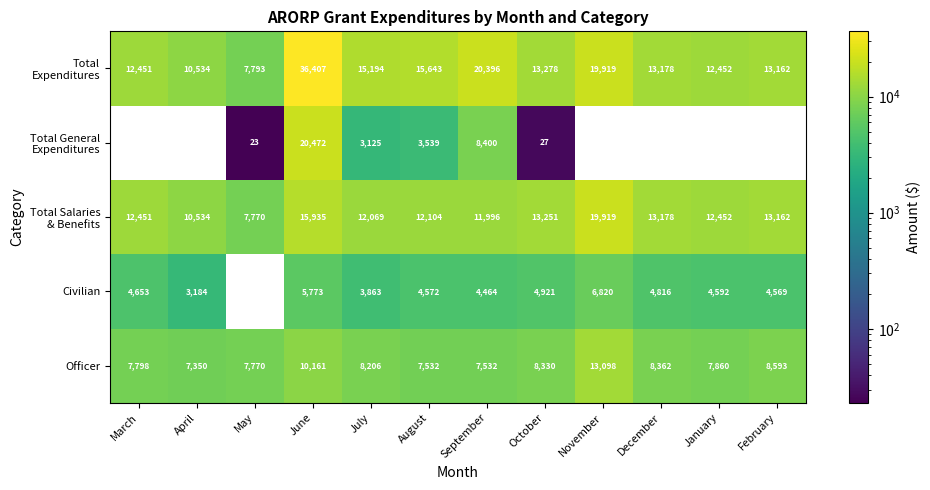

The Officer series shows 7532 at September. True or false?

True